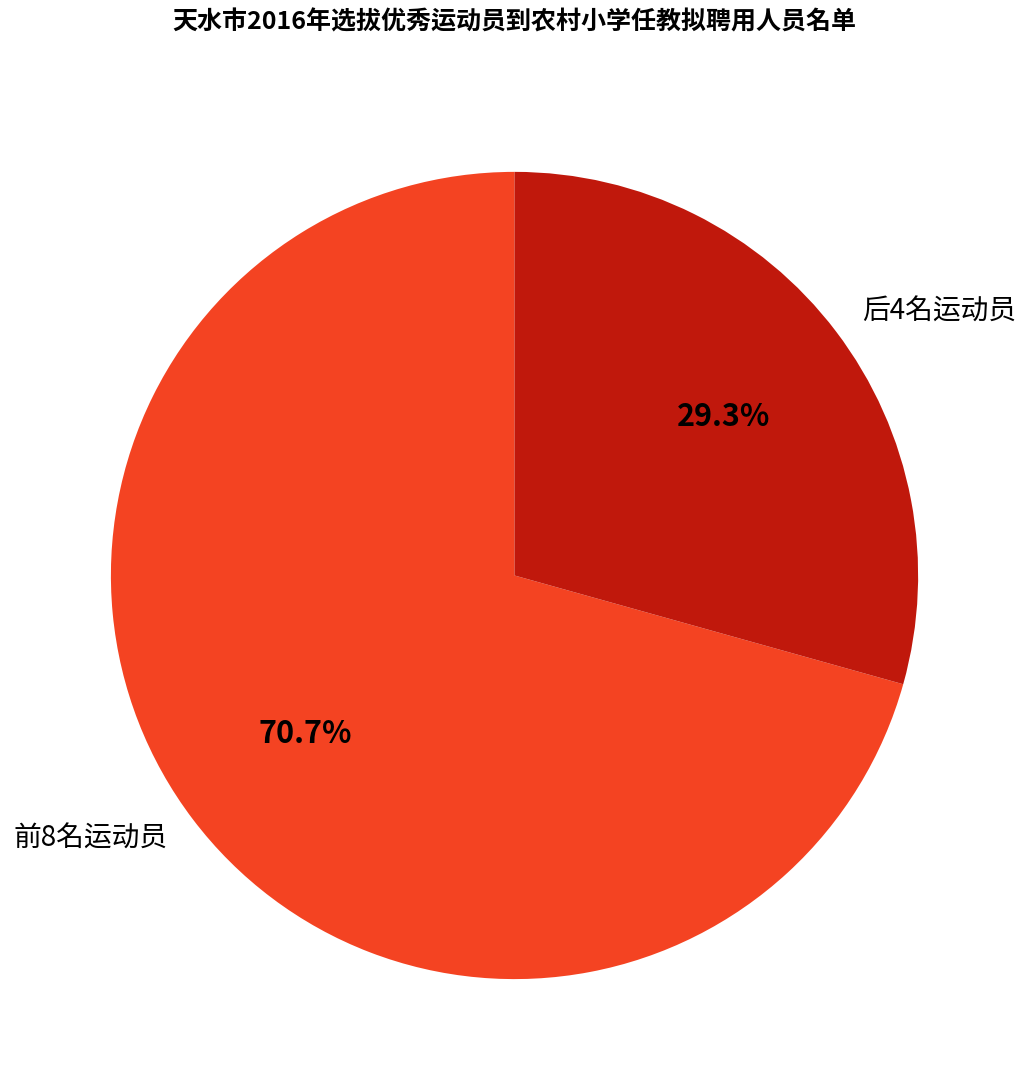

Between 前8名运动员 and 后4名运动员, which is larger?

前8名运动员